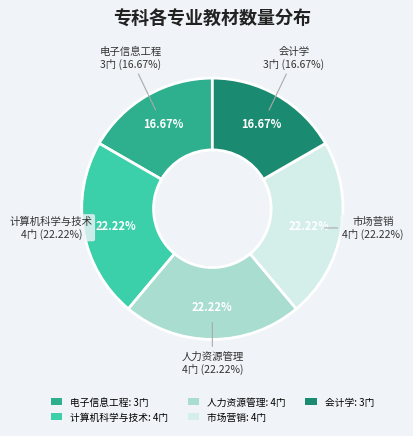

What is the change in value from 人力资源管理 to 会计学?

-1